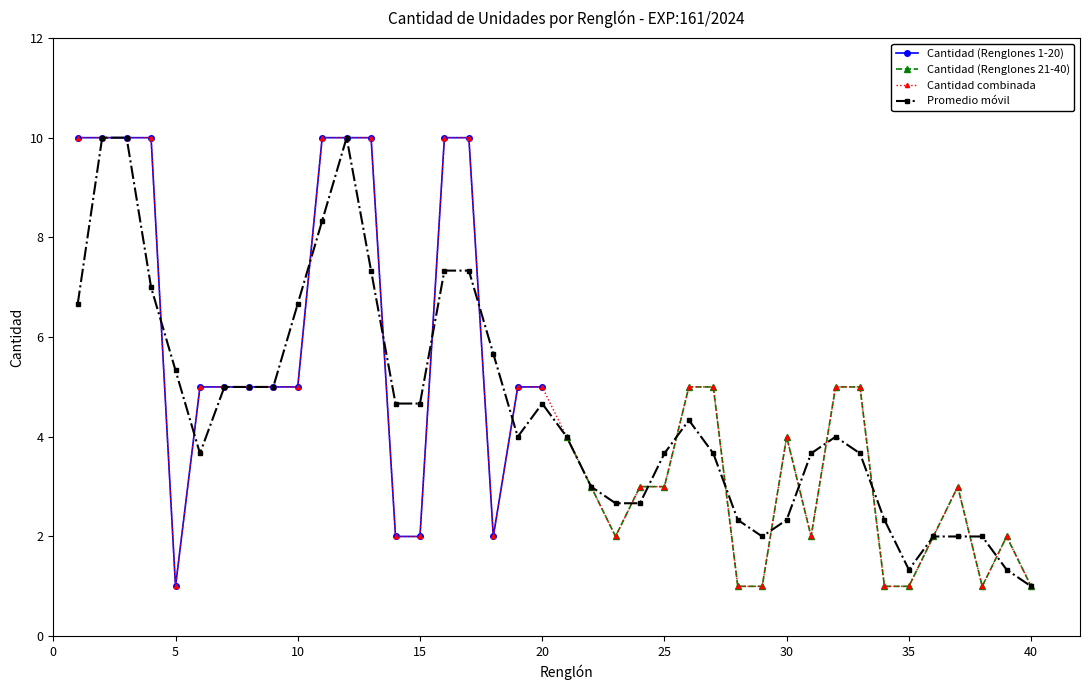

At how many categories does at least one series exceed 7?

9